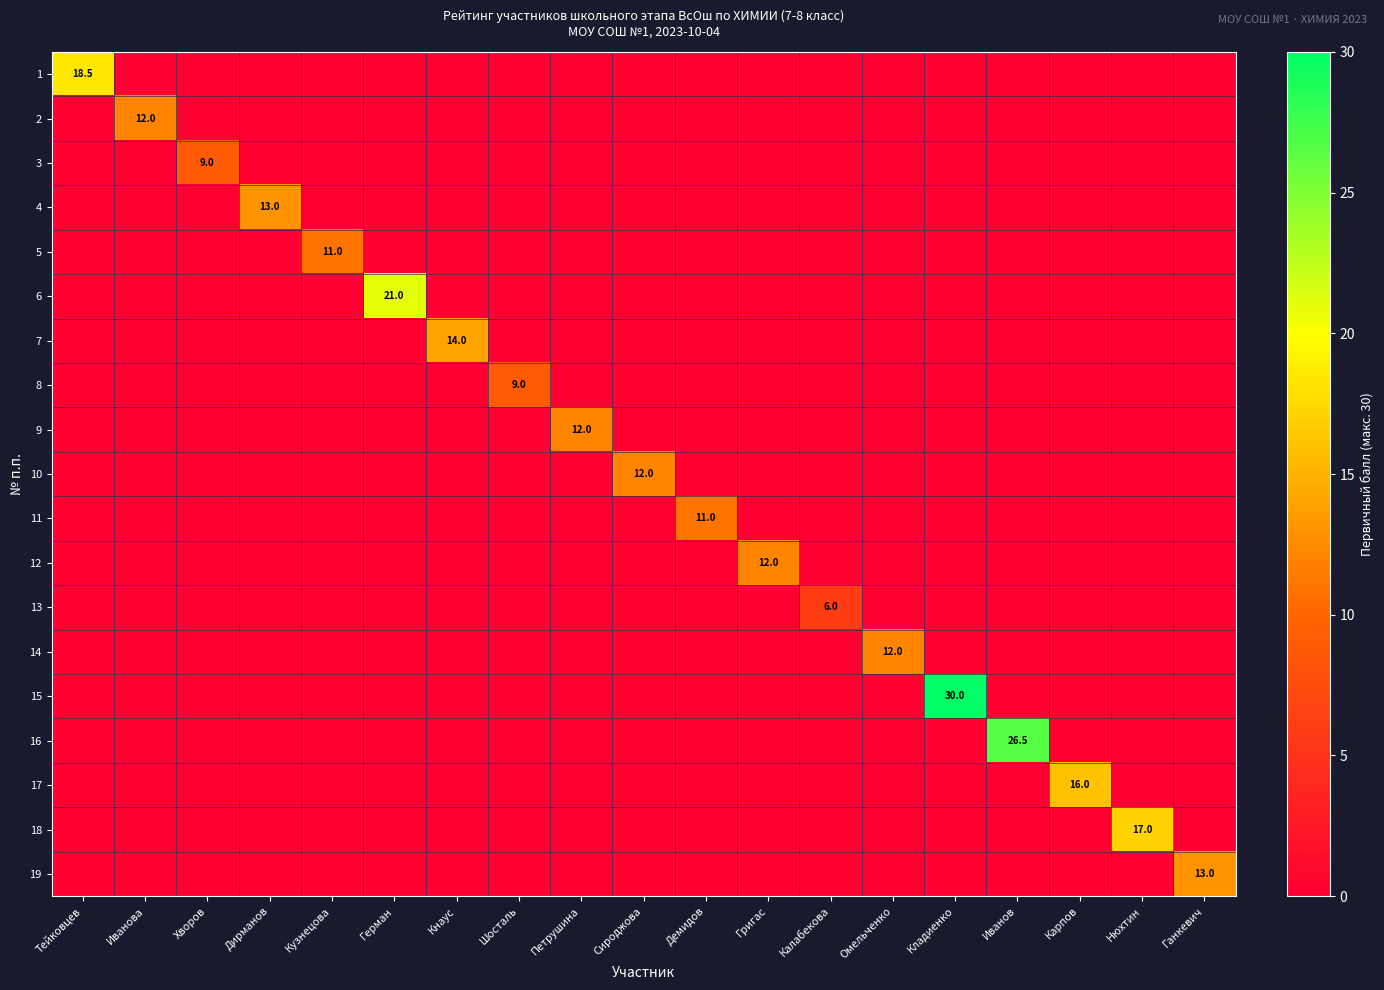

The 3 series shows 5.7 at Хворов. True or false?

False